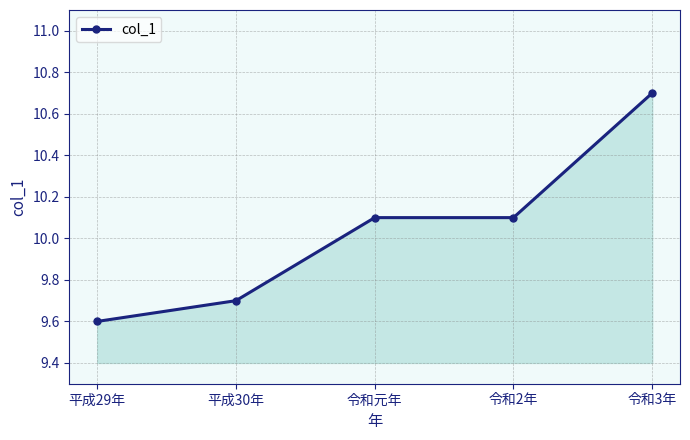

At which label does the data first exceed 10?

令和元年